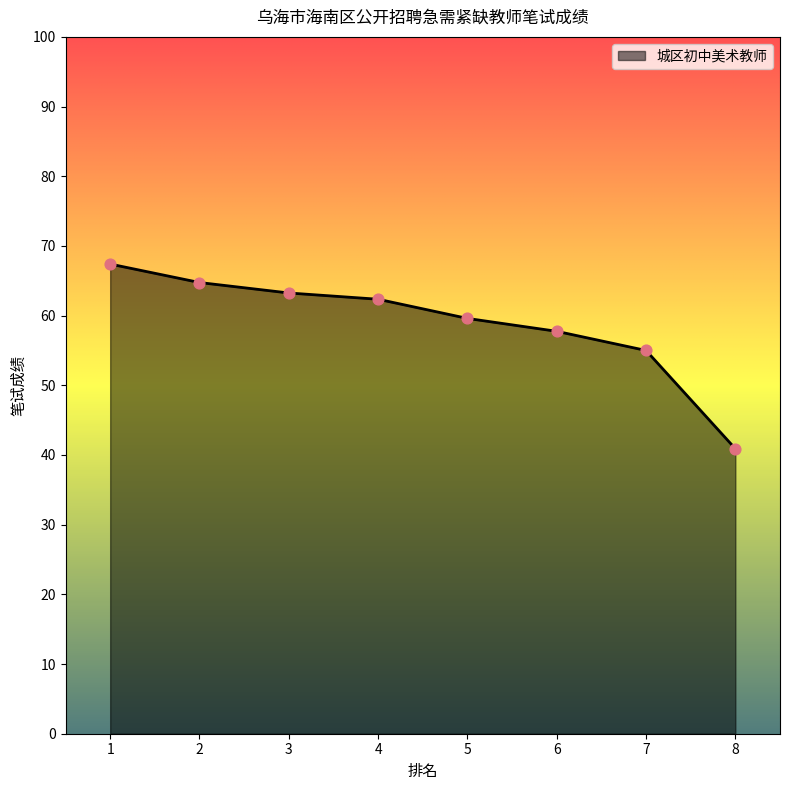

Approximately how many times larger is the value at 1 compared to 7?

1.2